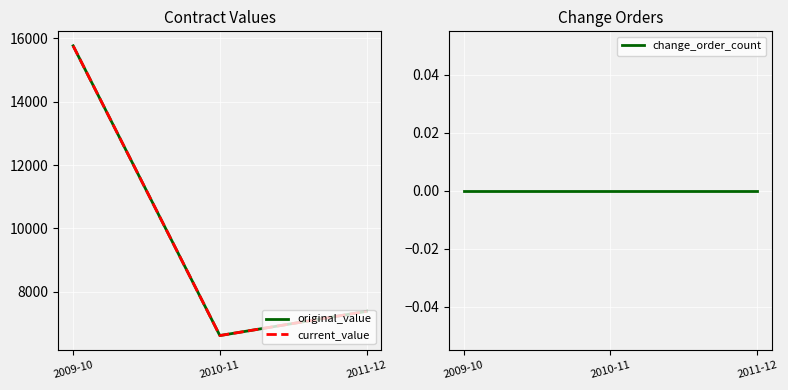

True or false: current_value has a value of 6615.3 at 2010-11.

True